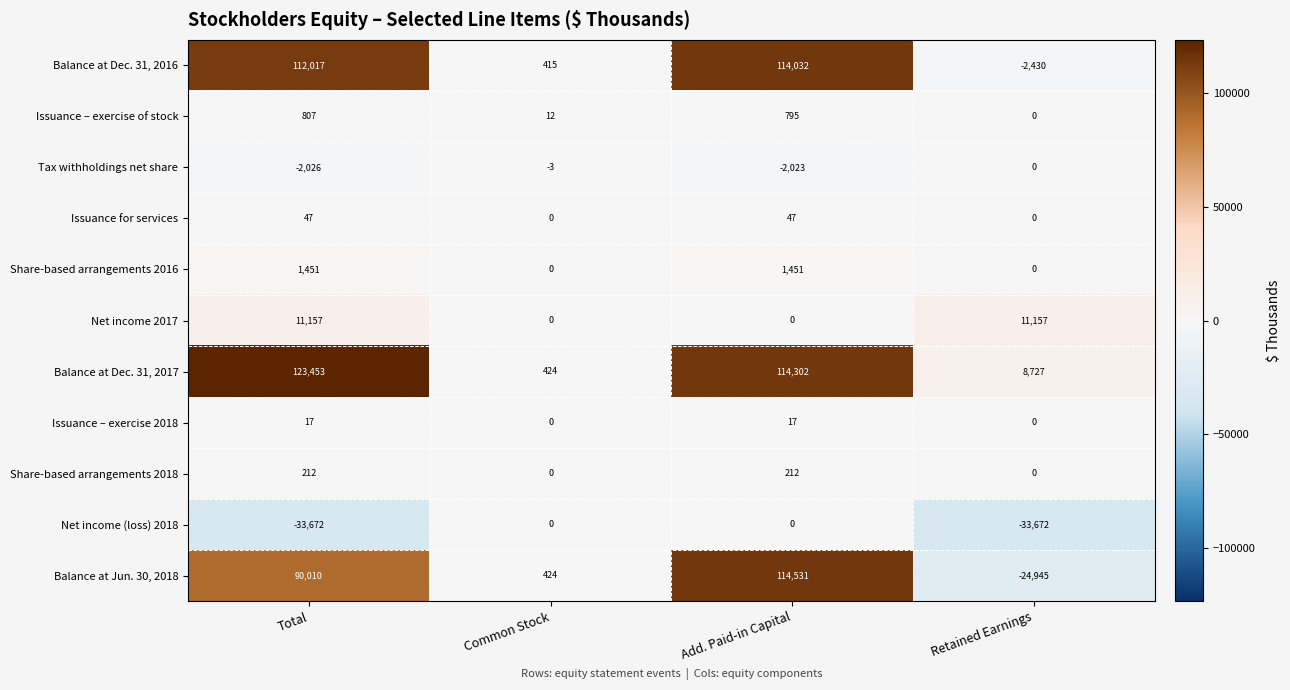

At which category is the sum across all series the highest?

Add. Paid-in Capital